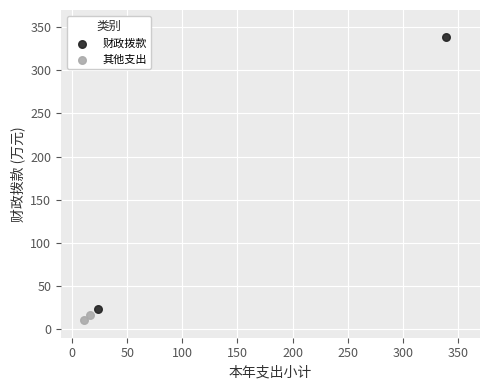

What are all the series names shown in the legend?

财政拨款, 其他支出